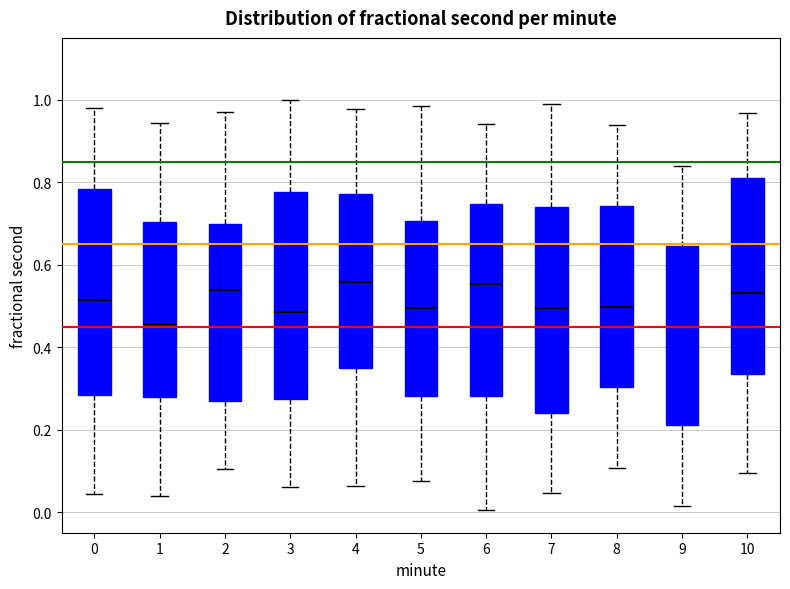

Where does the upper whisker of the box at x = 3 end on the y-axis? The values are not printed on the chart, so give them approximately, as read against the axis.

1.00